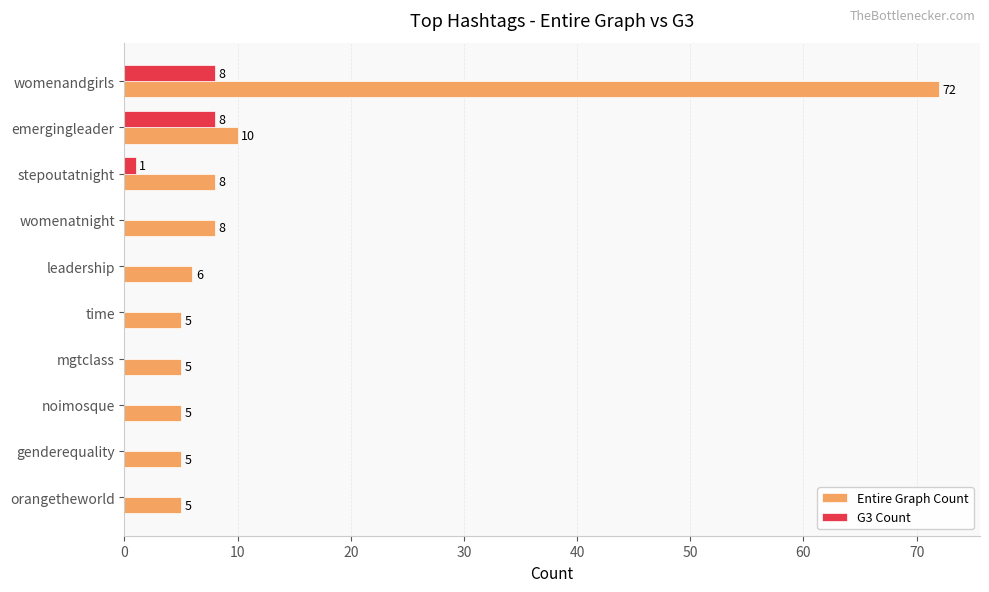

Where is G3 Count nearest to the value 4?

stepoutatnight